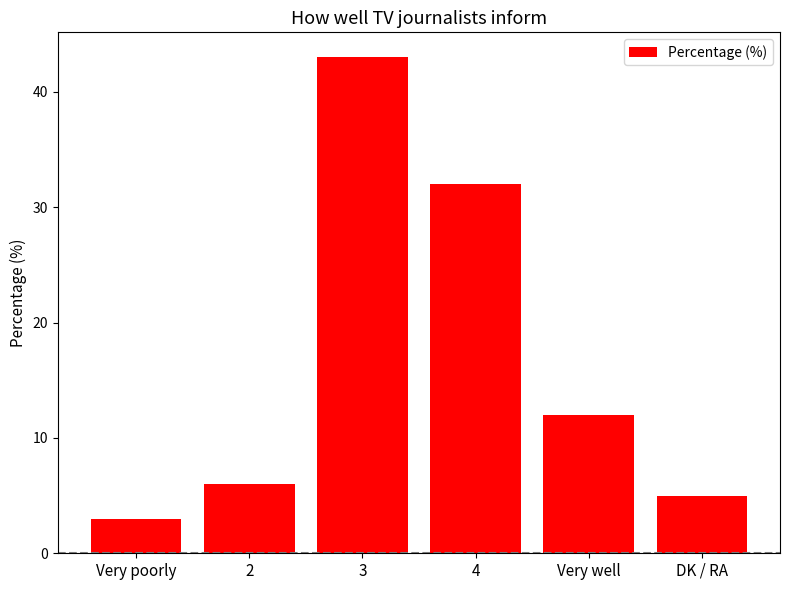

What is the approximate value at 3, to the nearest 10?

40